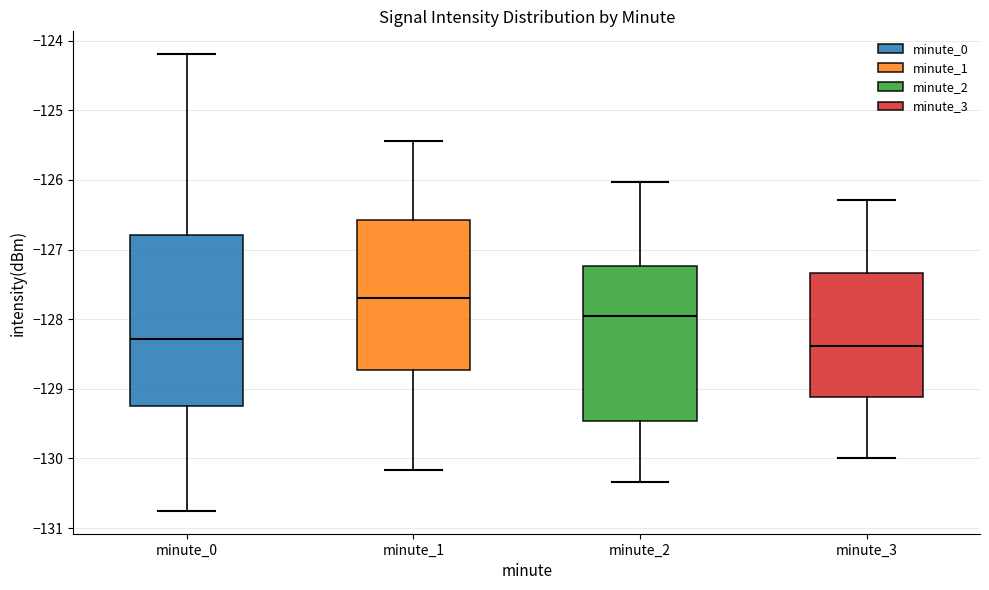

Reading left to right, transcribe this box plot: for each box, give where its median line is, the range the box spans, and where its two whiskers end, as read against the y-axis. The values are not printed on the chart, so give them approximately, as read against the axis.

minute_0: median -128.3, box -129.3 to -126.8, whiskers -130.8 to -124.2
minute_1: median -127.7, box -128.7 to -126.6, whiskers -130.2 to -125.4
minute_2: median -128.0, box -129.5 to -127.2, whiskers -130.3 to -126.0
minute_3: median -128.4, box -129.1 to -127.3, whiskers -130.0 to -126.3